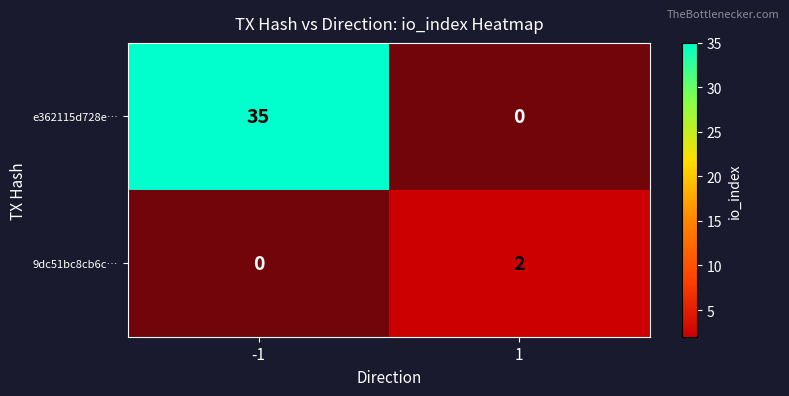

Which category has the highest value in the 9dc51bc8cb6c… series?

-1